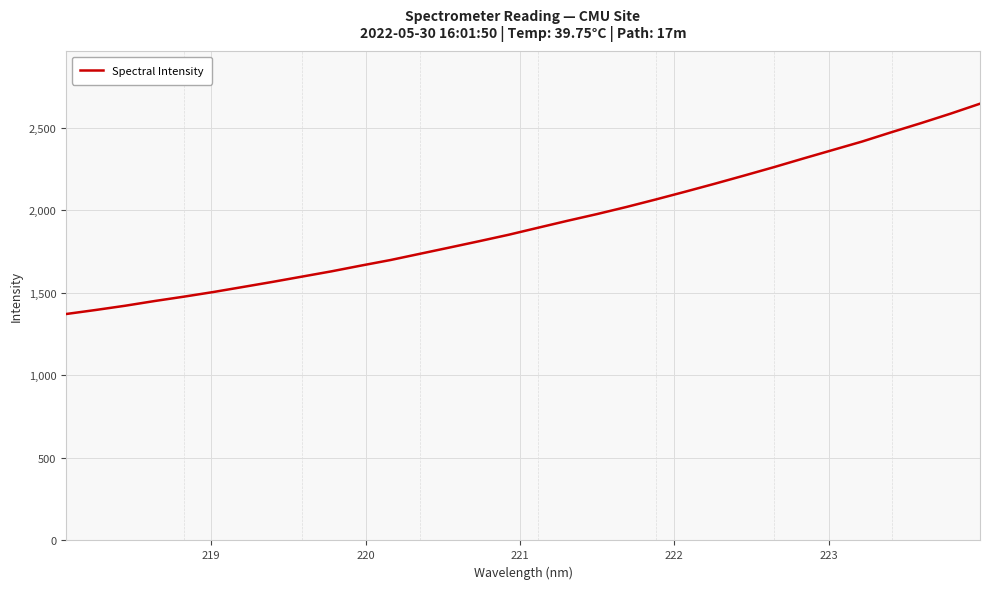

What is the greatest value displayed?

2646.7